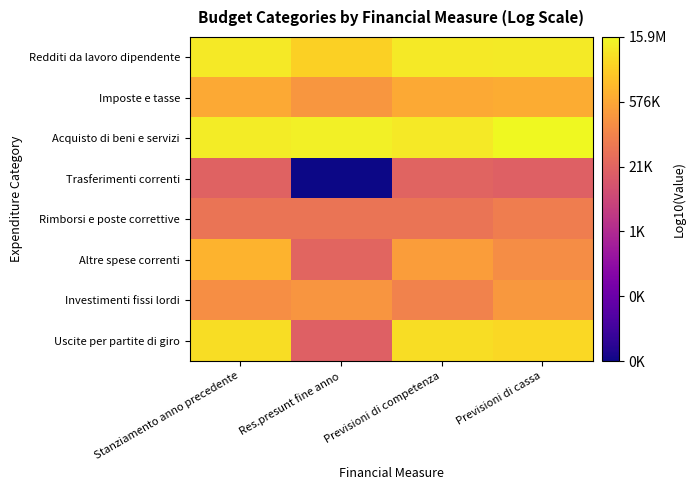

What is the difference between the highest and lowest values at Previsioni di cassa?

3.0